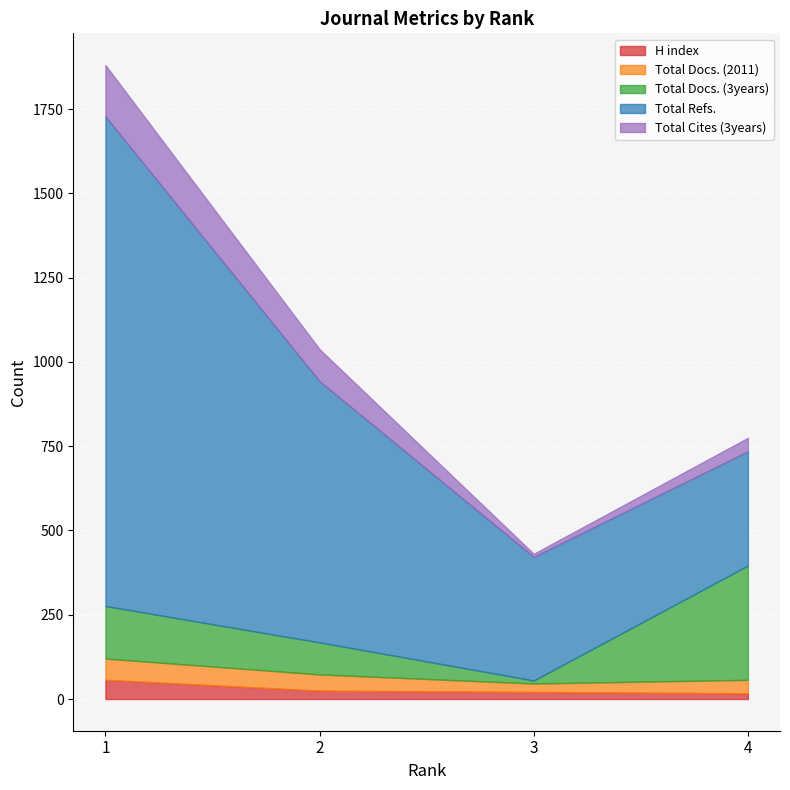

List the labels in order of H index value, largest first.

1, 2, 3, 4